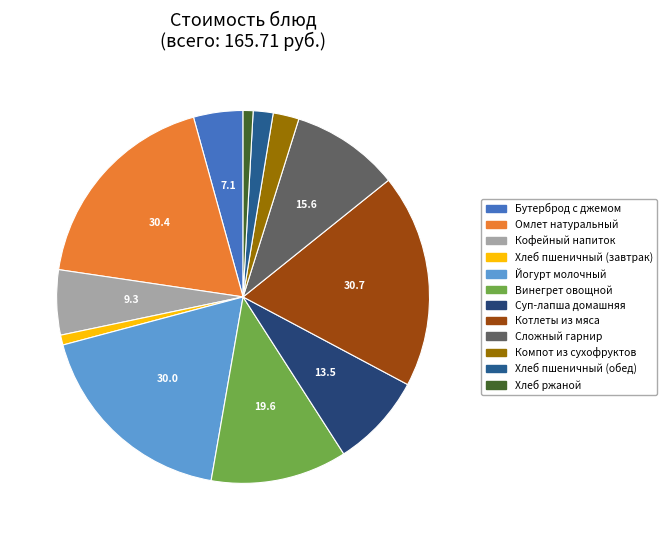

How many slices are in this pie chart?

12